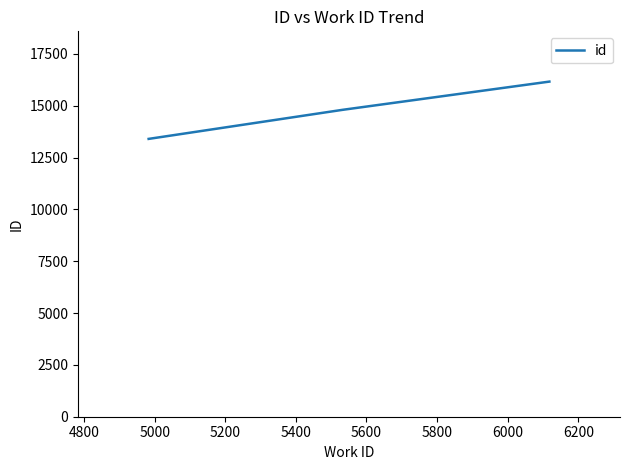

What is the sum of all values?

44358